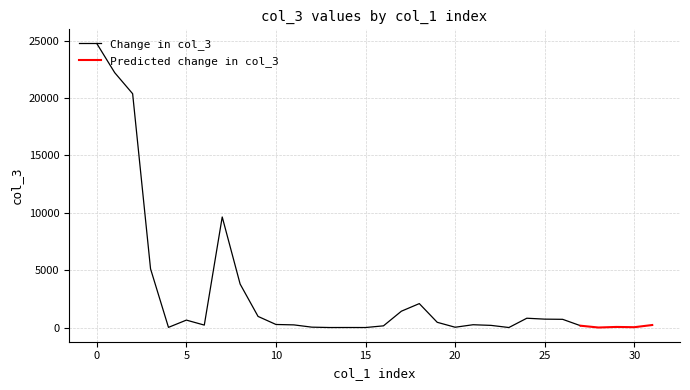

What is the label of the 26th point from the right?

273